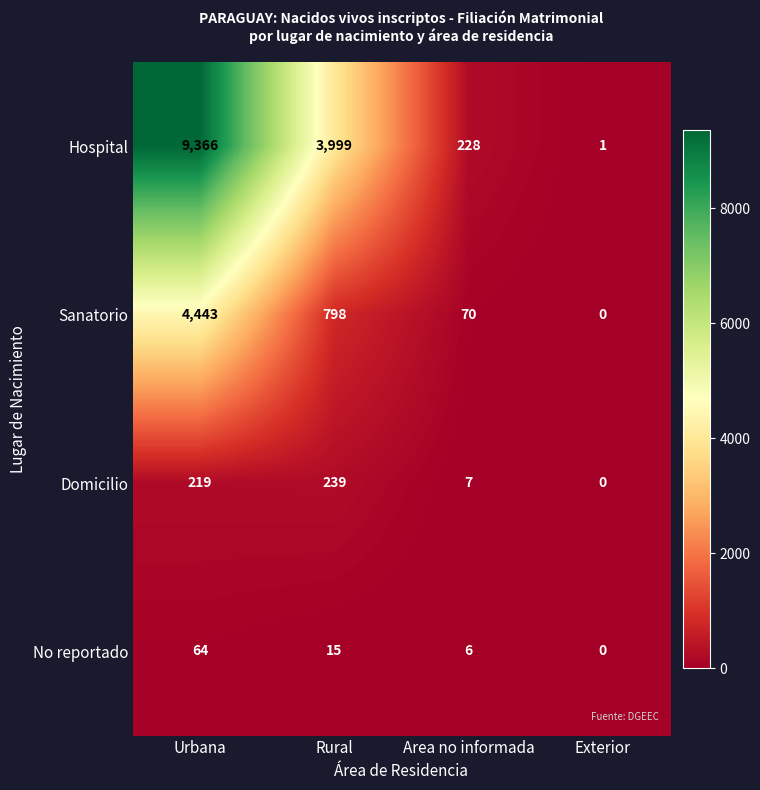

What is the average value of the No reportado series?

21